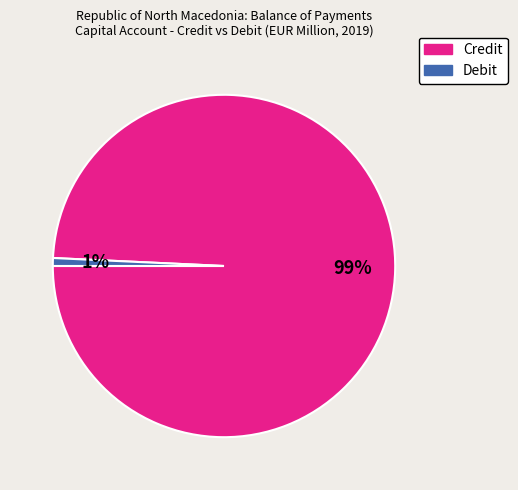

To the nearest percent, what is the average slice percentage?

50%